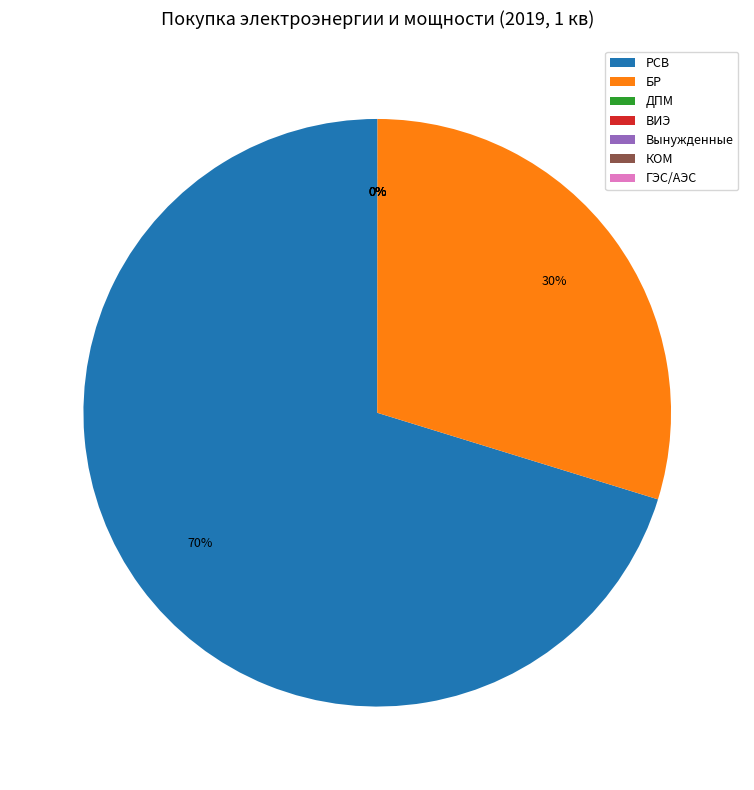

To the nearest percent, what is the difference between the largest and smallest slice percentages?

70%